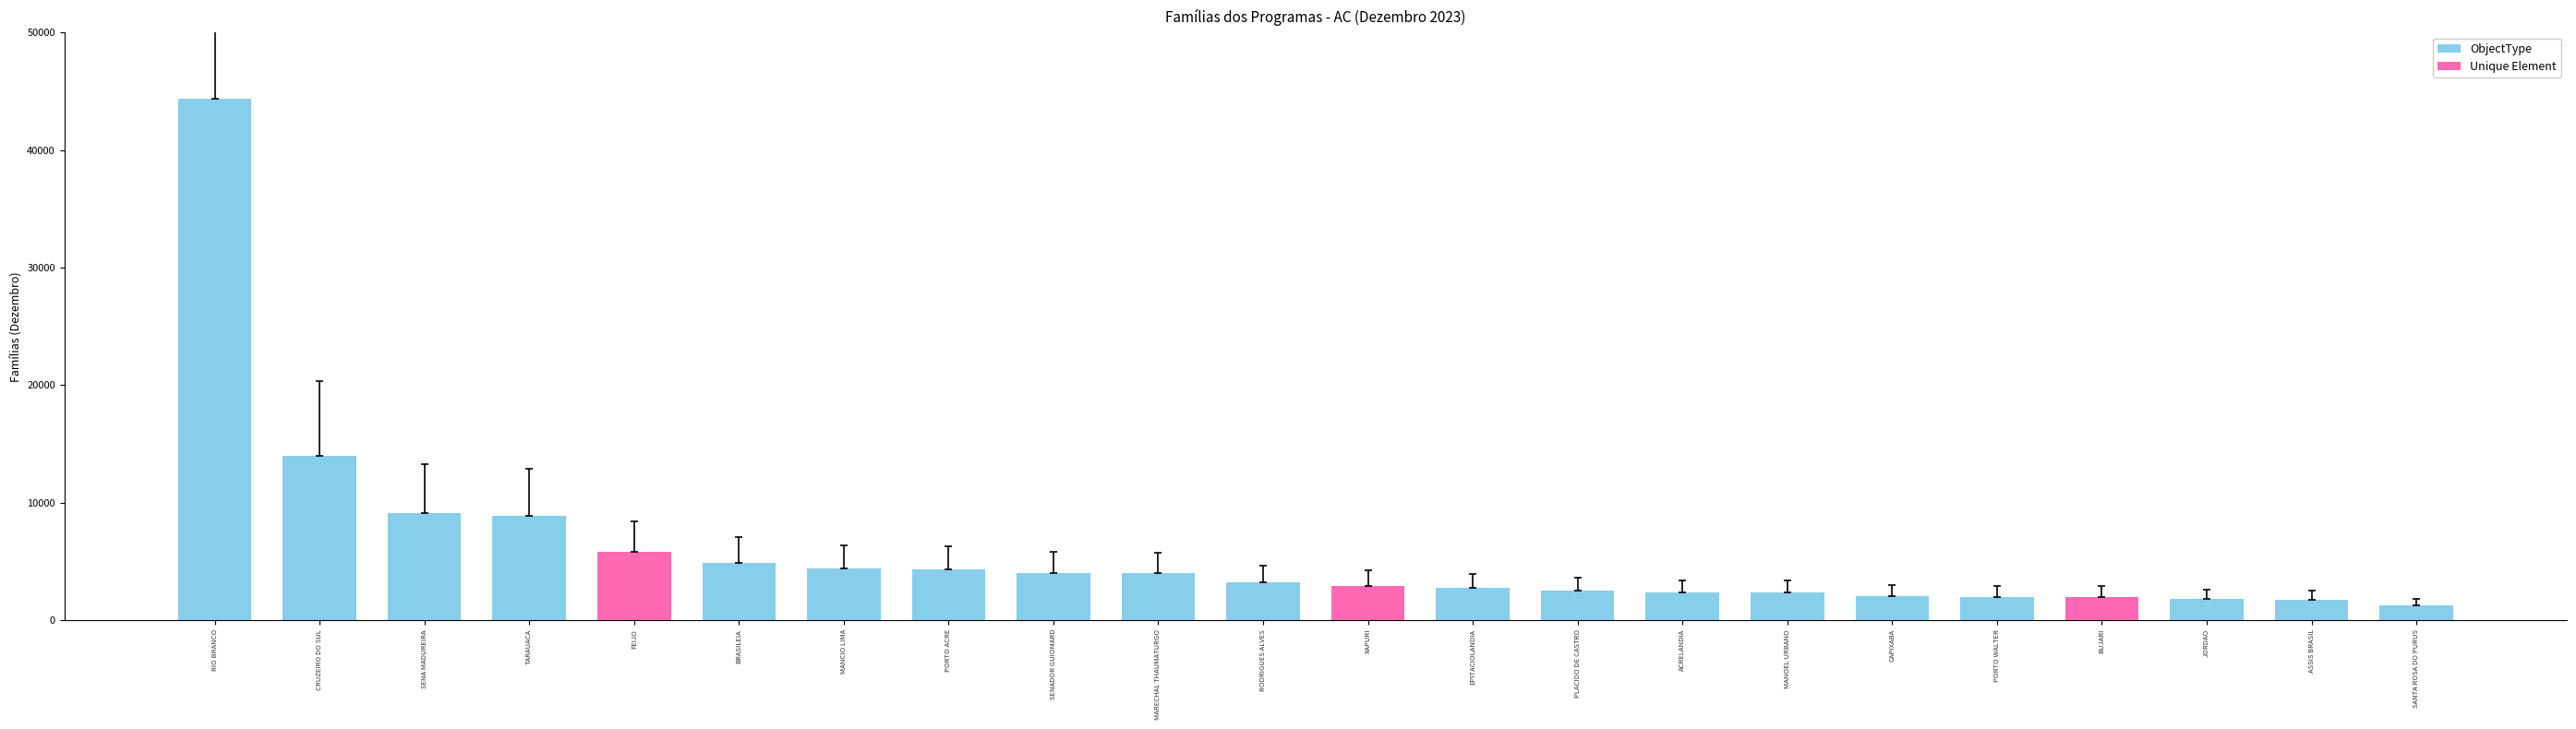

The value at RODRIGUES ALVES is 1424. True or false?

False